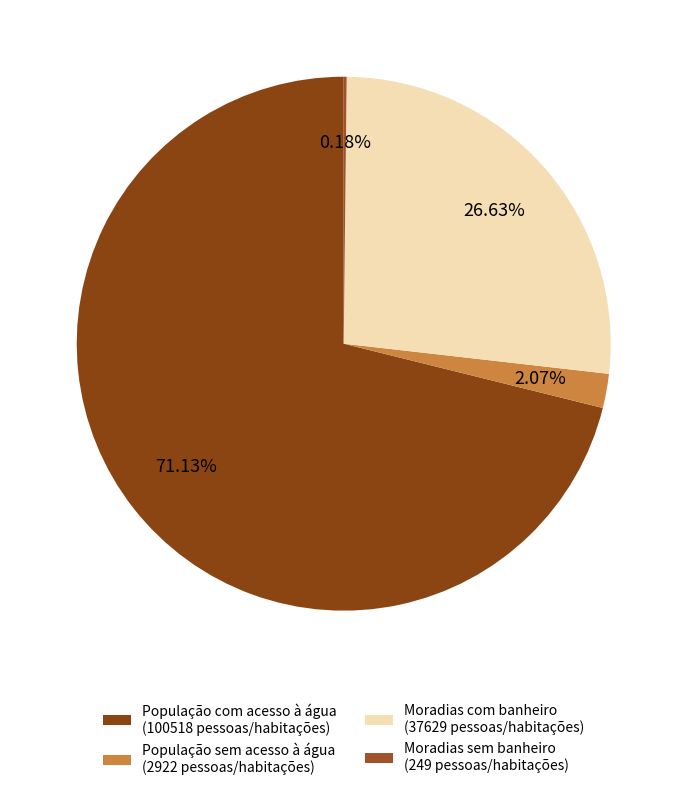

What percentage is NOT represented by População com acesso à água?

28.9%